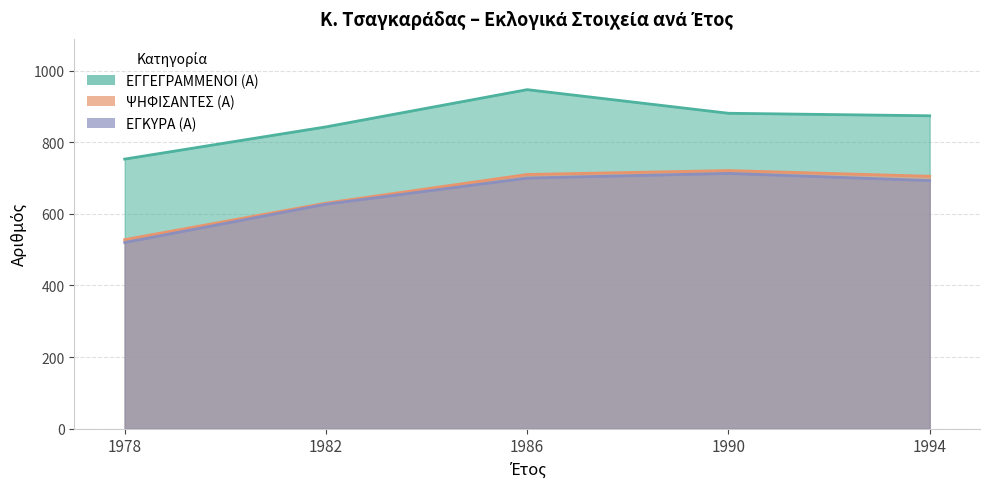

What are all the series names shown in the legend?

ΕΓΓΕΓΡΑΜΜΕΝΟΙ (Α), ΨΗΦΙΣΑΝΤΕΣ (Α), ΕΓΚΥΡΑ (Α)